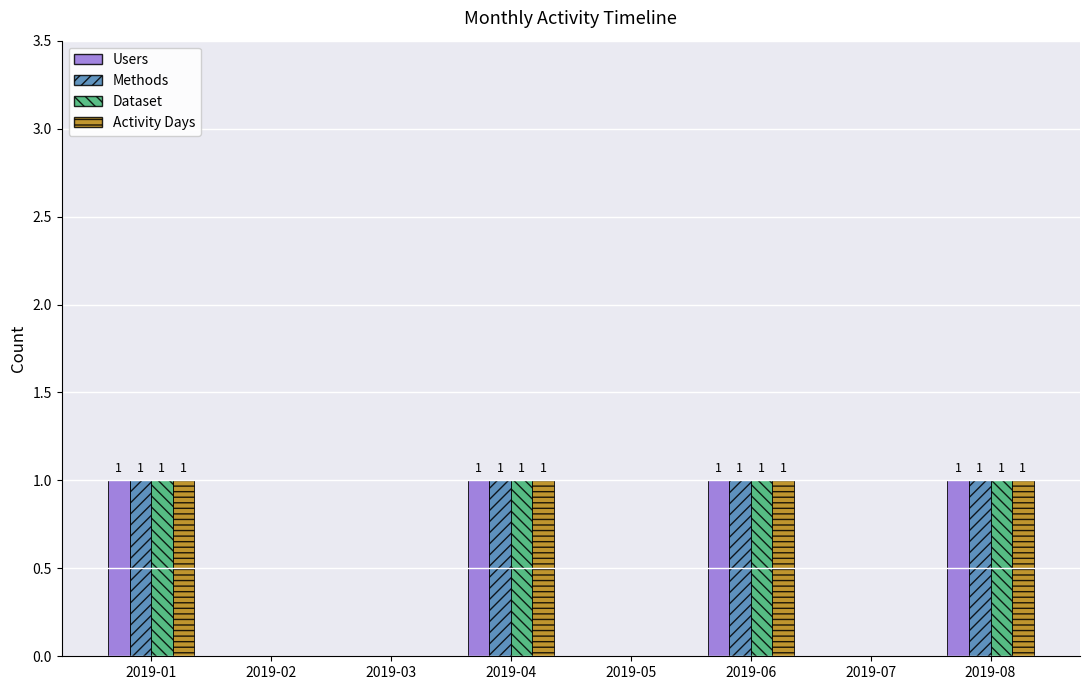

The value of Users at 2019-06 is 1. True or false?

True